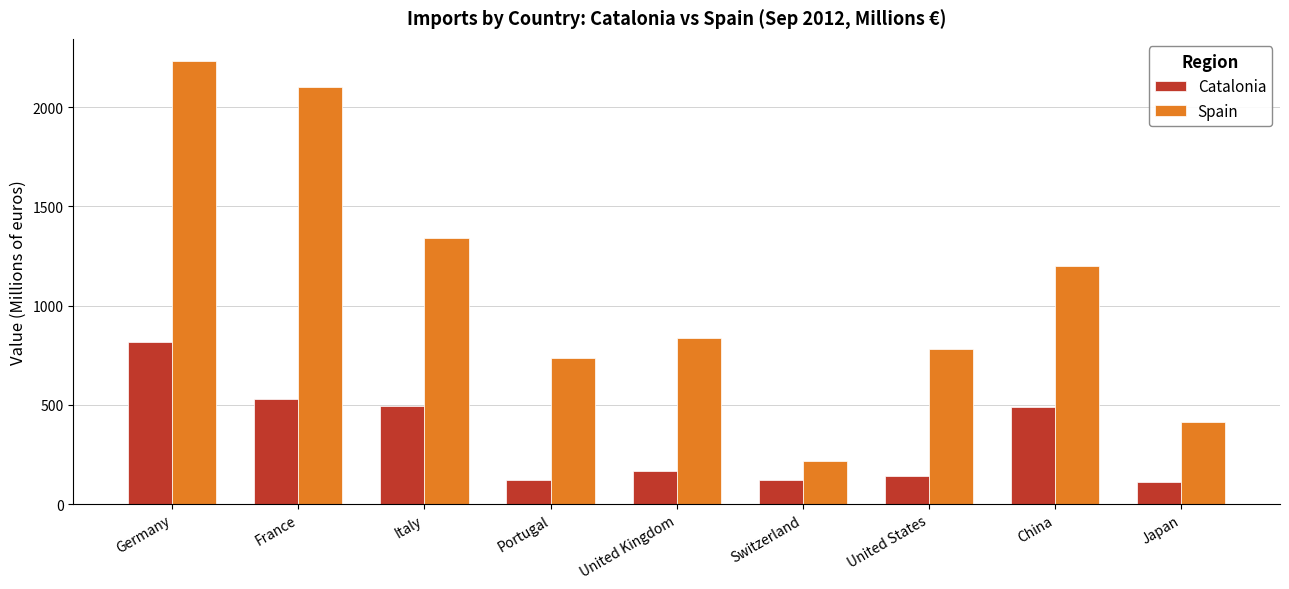

At Switzerland, list the series in order from largest to smallest.

Spain, Catalonia